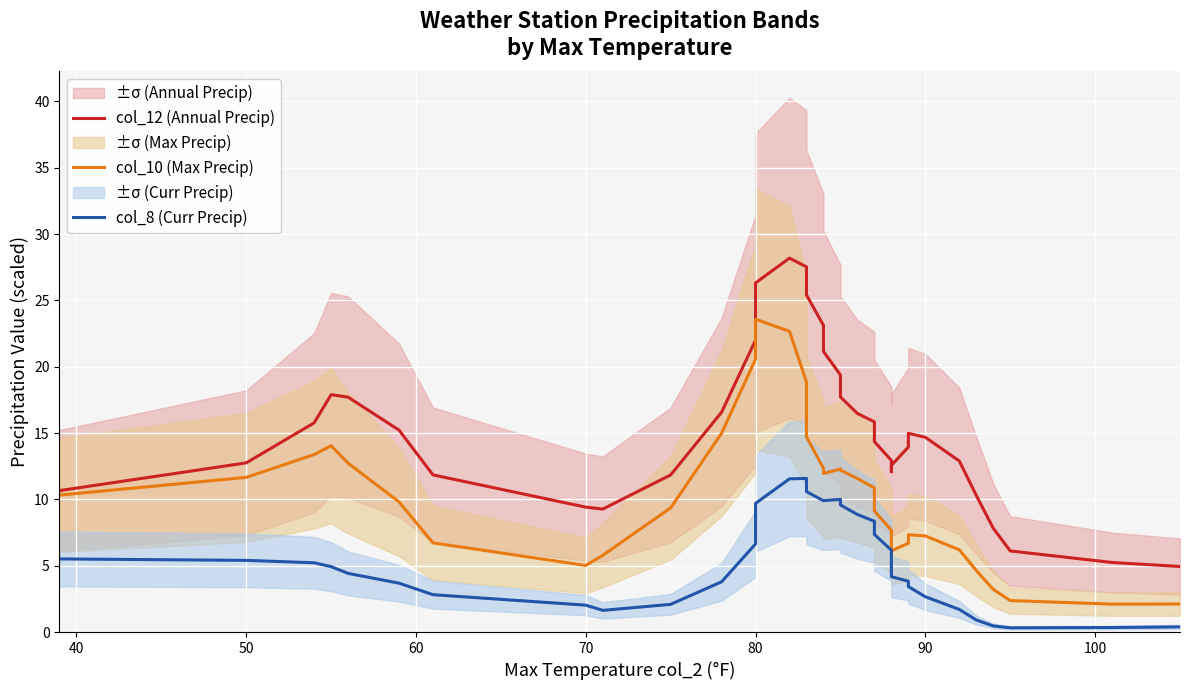

True or false: col_12 (Annual Precip) has more than 2 interior local peaks.

True